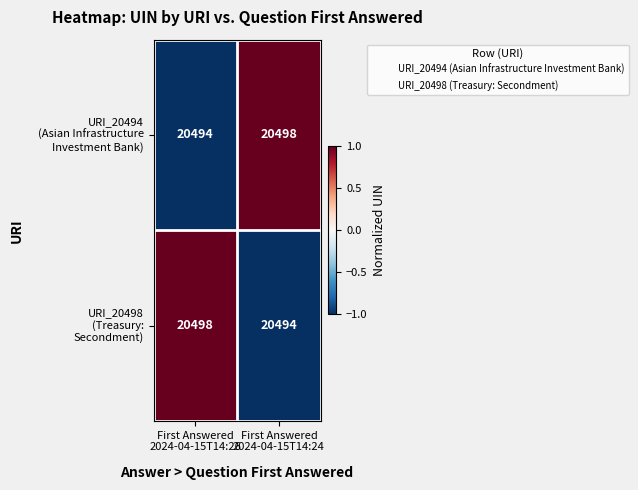

What is the maximum value shown in the chart?

20498